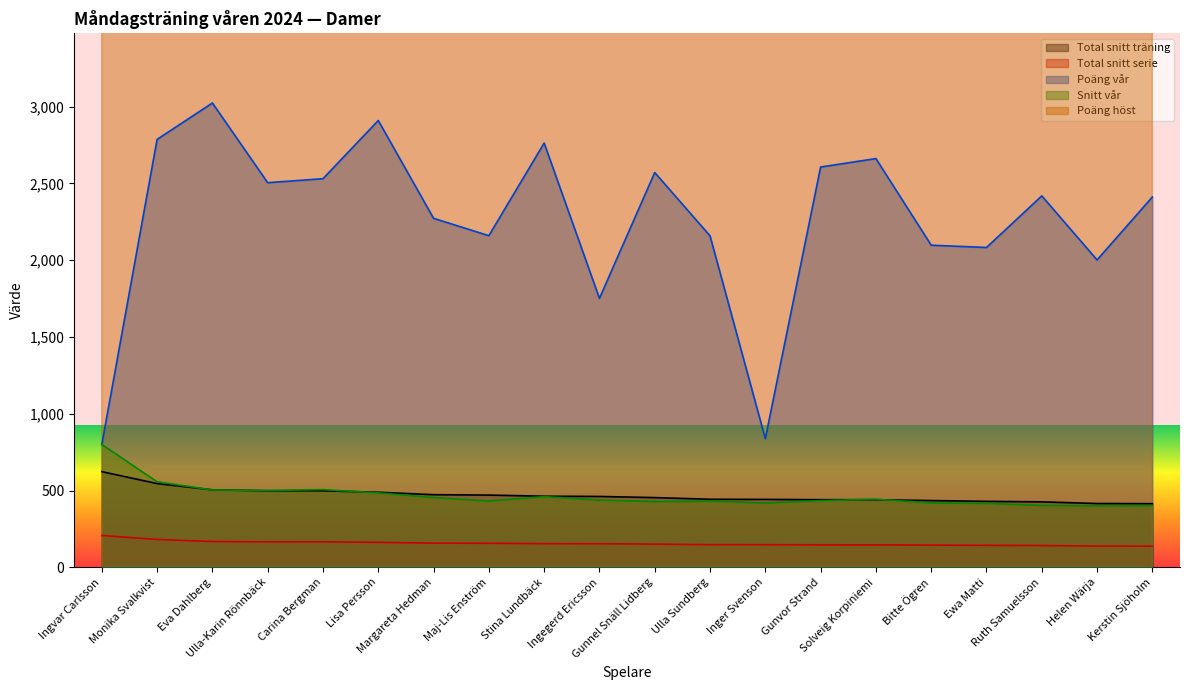

What is the label of the 7th point from the right?

Gunvor Strand